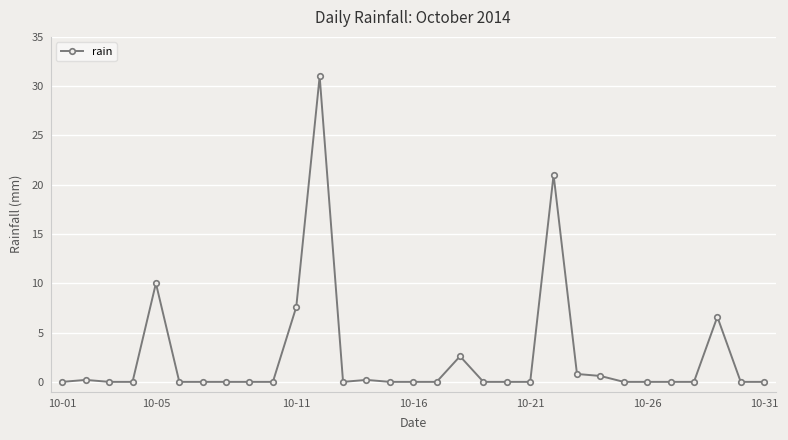

What is the average value?

2.6